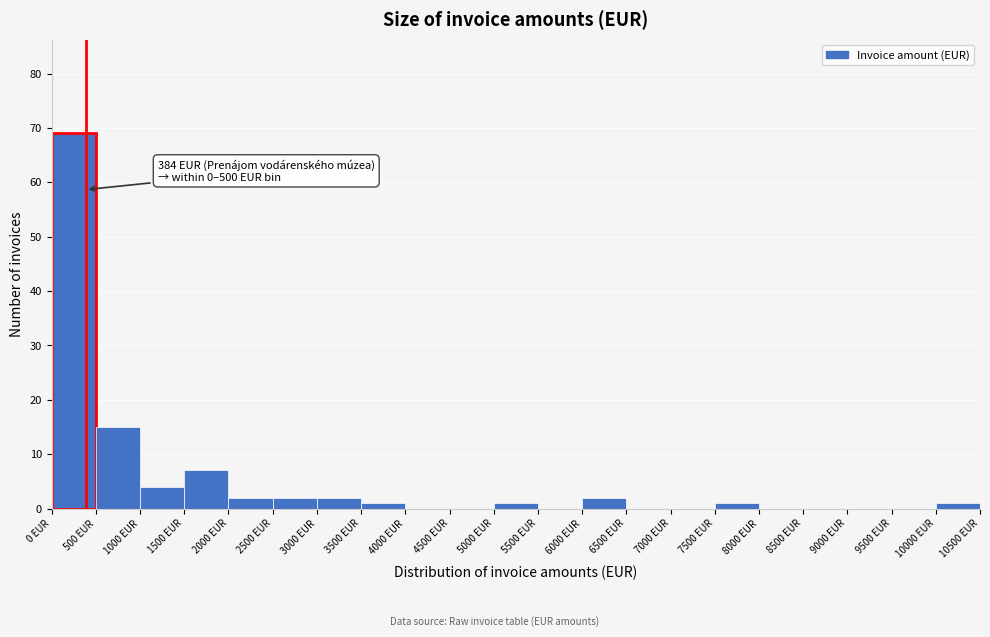

Which range on the x-axis has the tallest bar?

0 to 500